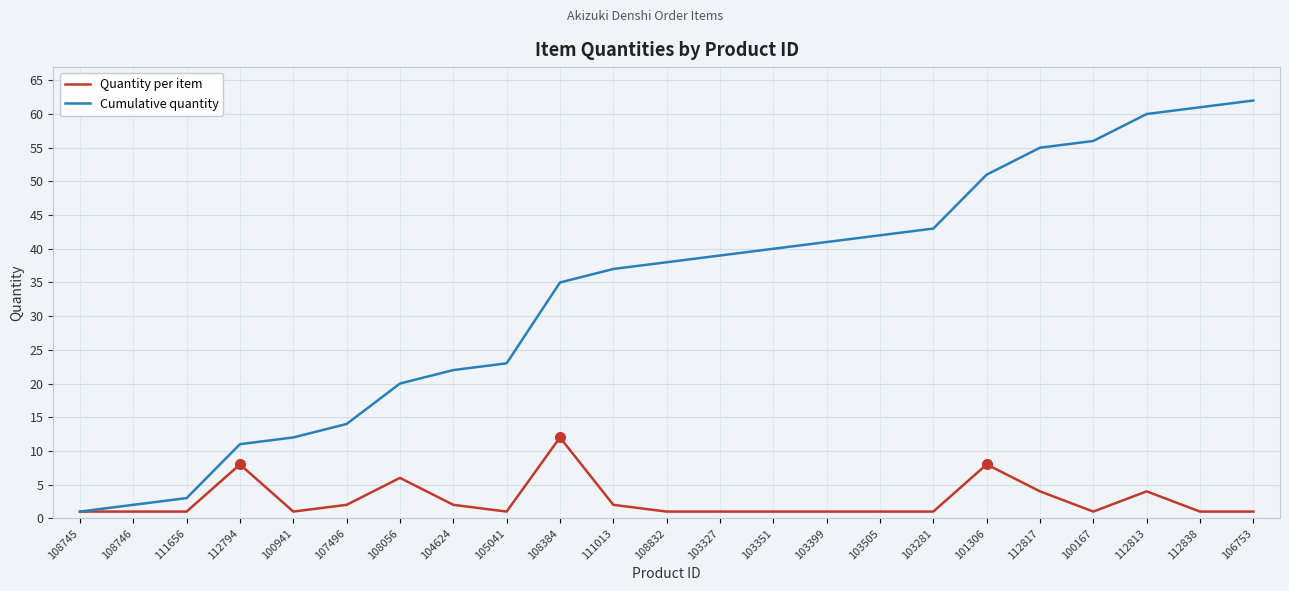

True or false: Cumulative quantity has a value of 59 at 108384.

False